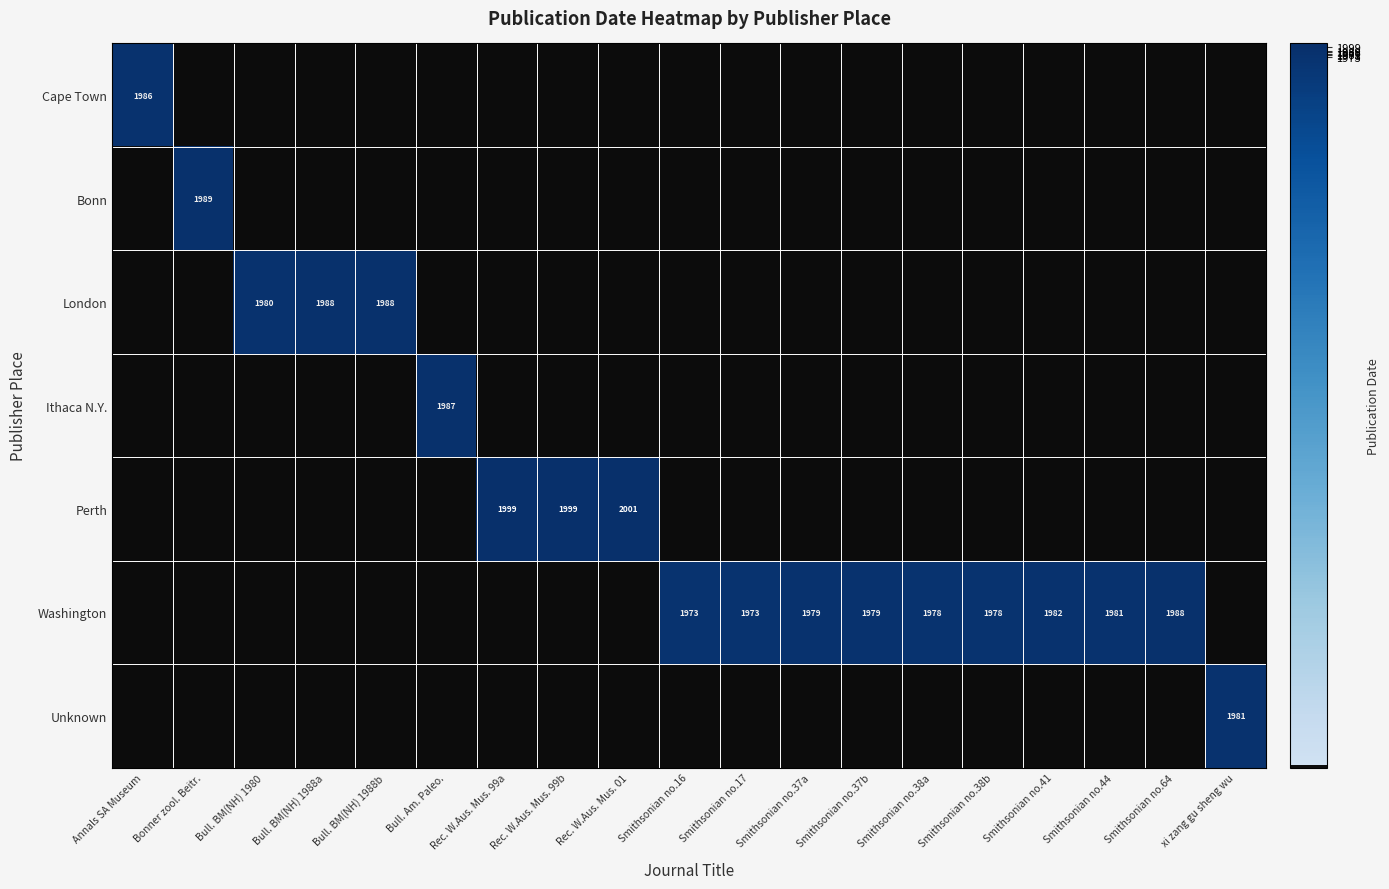

Which has a higher value, Bull. BM(NH) 1988a or Smithsonian no.44?

Bull. BM(NH) 1988a